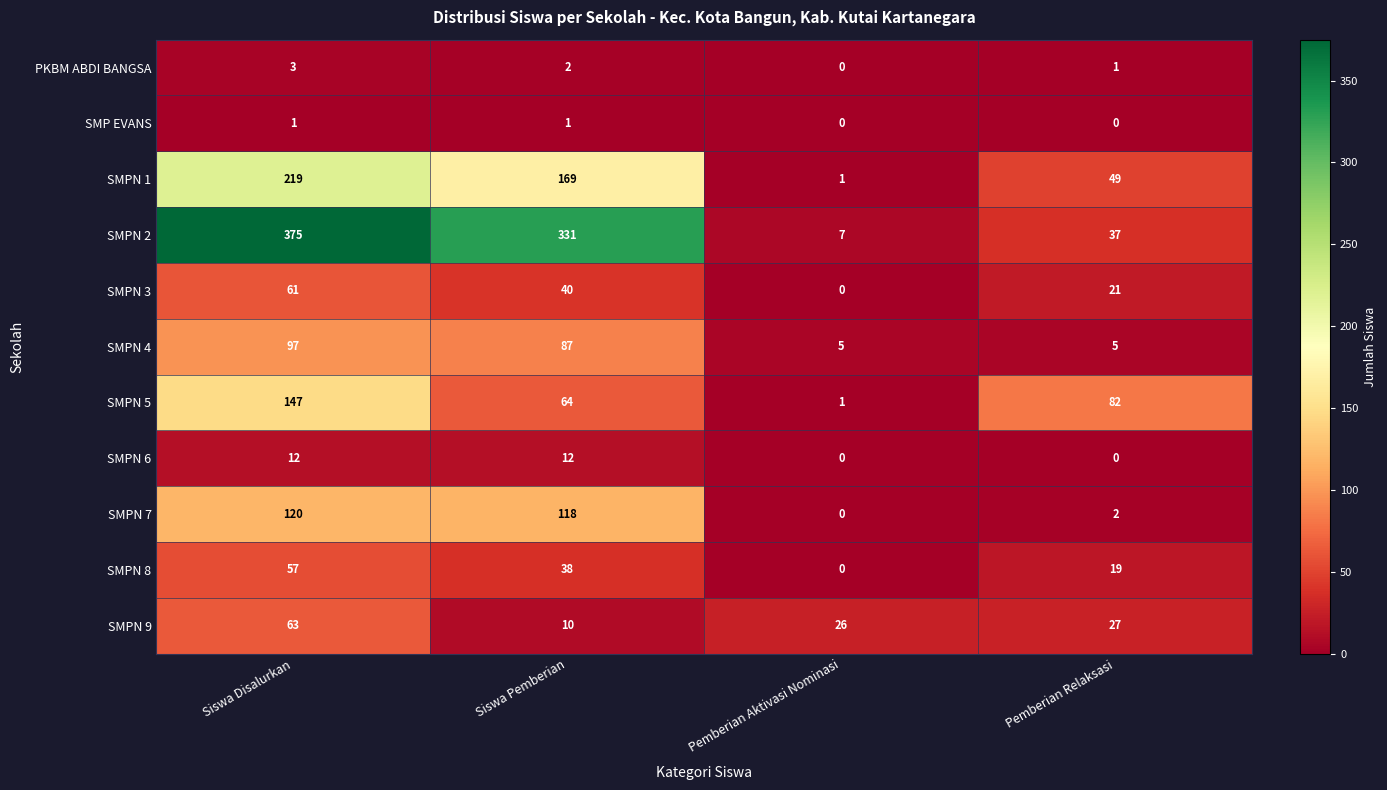

The value of SMPN 3 at Pemberian Aktivasi Nominasi is 0. True or false?

True